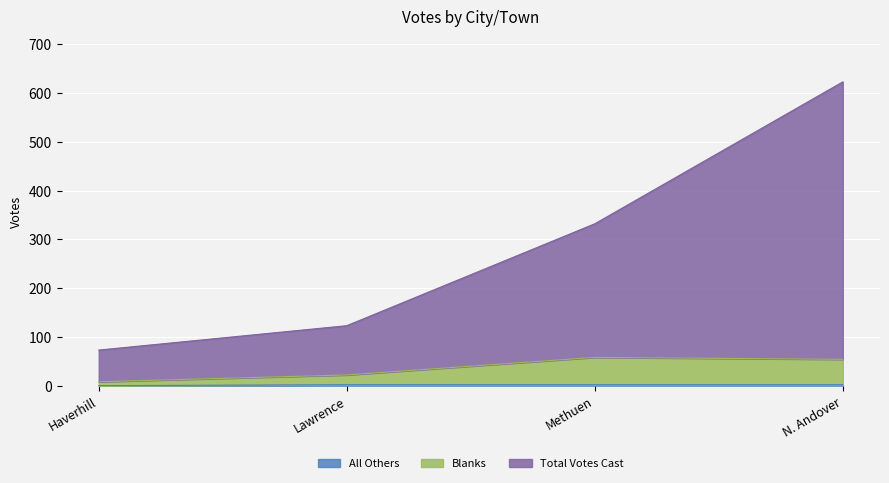

What is the sum of the Total Votes Cast values at Haverhill and Lawrence?

196